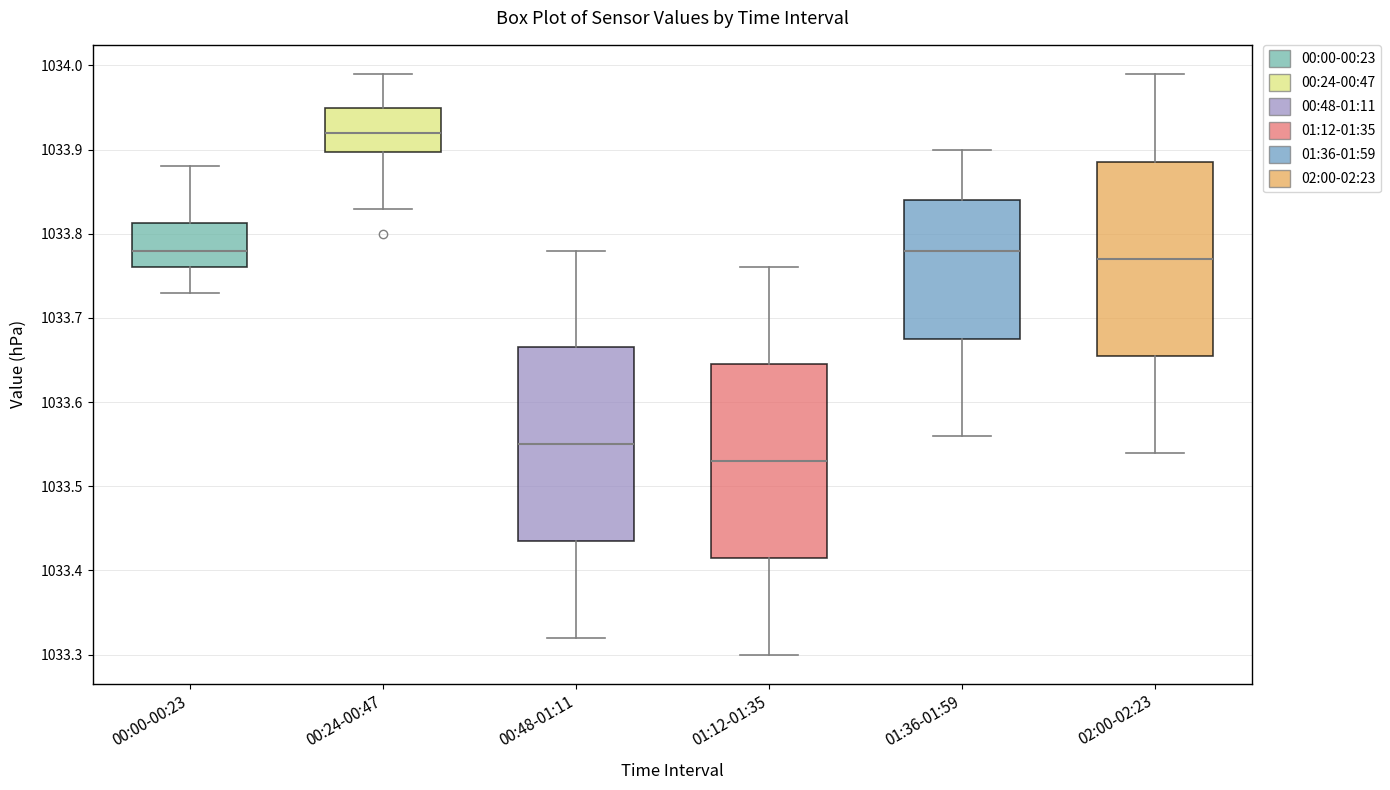

Reading left to right, read every box against the y-axis: the position of its median line, the range the box covers, and the ends of its whiskers. The values are not printed on the chart, so give them approximately, as read against the axis.

00:00-00:23: median 1033.78, box 1033.76 to 1033.81, whiskers 1033.73 to 1033.88
00:24-00:47: median 1033.92, box 1033.90 to 1033.95, whiskers 1033.83 to 1033.99
00:48-01:11: median 1033.55, box 1033.44 to 1033.67, whiskers 1033.32 to 1033.78
01:12-01:35: median 1033.53, box 1033.42 to 1033.65, whiskers 1033.30 to 1033.76
01:36-01:59: median 1033.78, box 1033.68 to 1033.84, whiskers 1033.56 to 1033.90
02:00-02:23: median 1033.77, box 1033.66 to 1033.89, whiskers 1033.54 to 1033.99